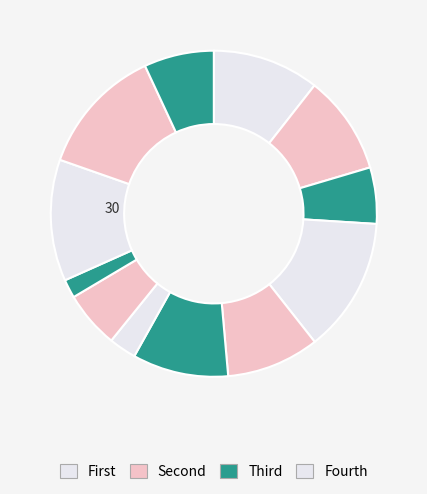

To the nearest percent, what is the difference between the largest and smallest slice percentages?

12%